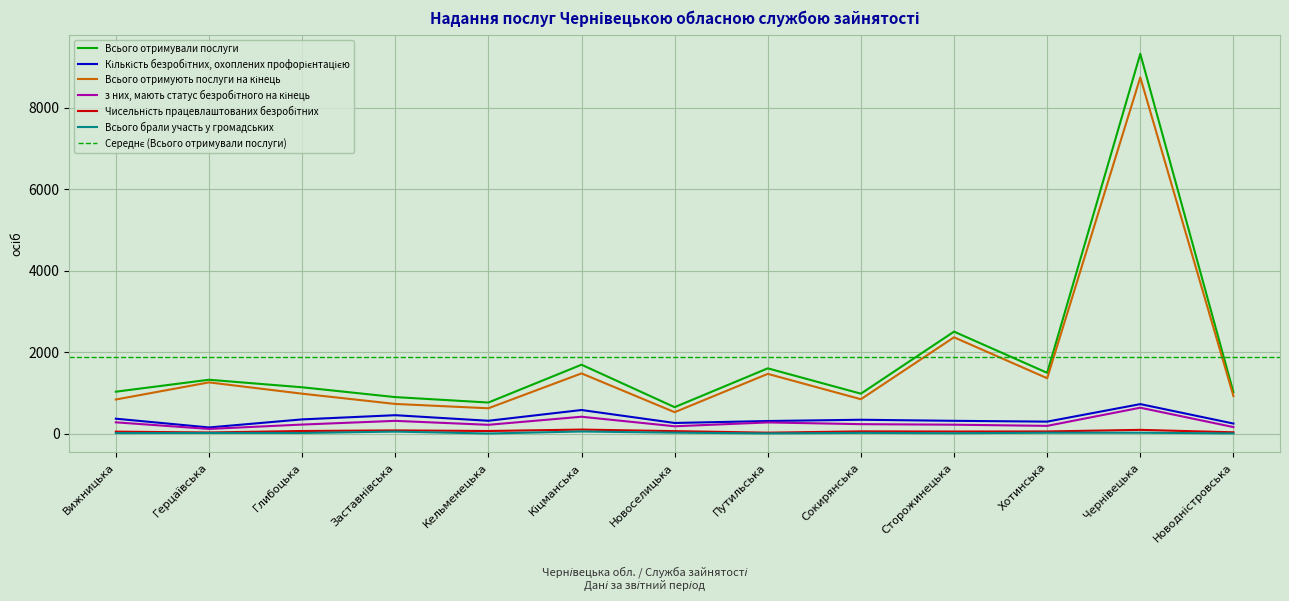

What is the sum of the Кількість безробітних, охоплених профорієнтацією values at Сокирянська and Глибоцька?

687